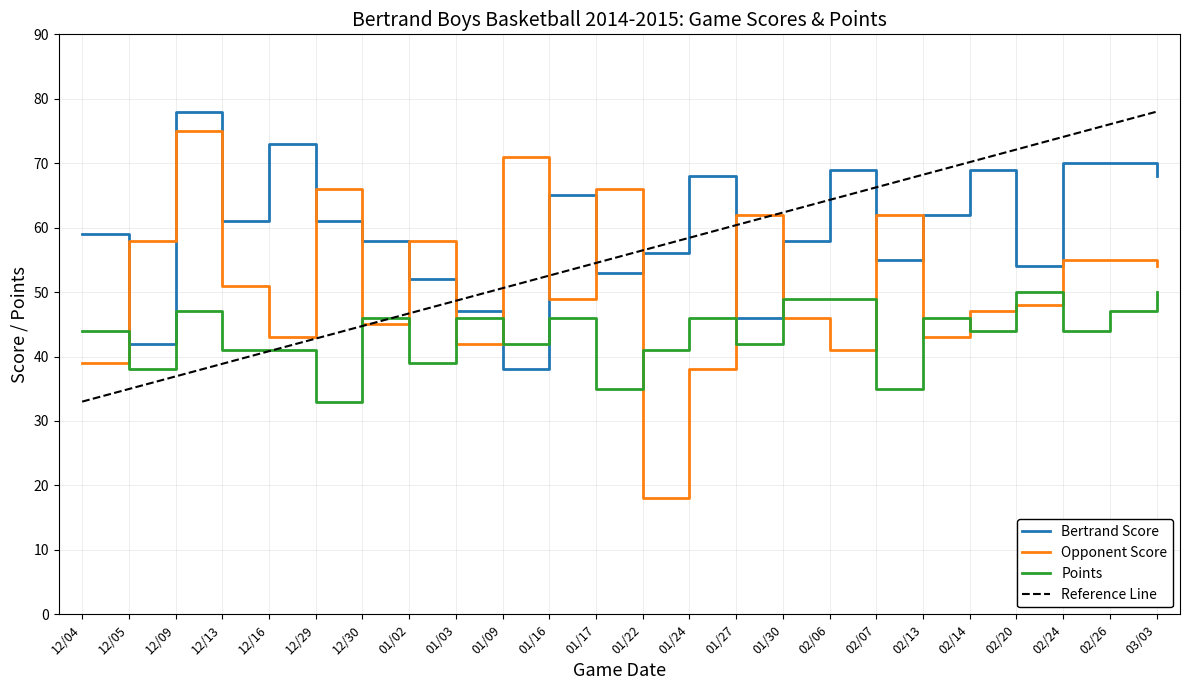

Is the value of Opponent Score at 01/02 greater than the value of Bertrand Score at 02/26?

No